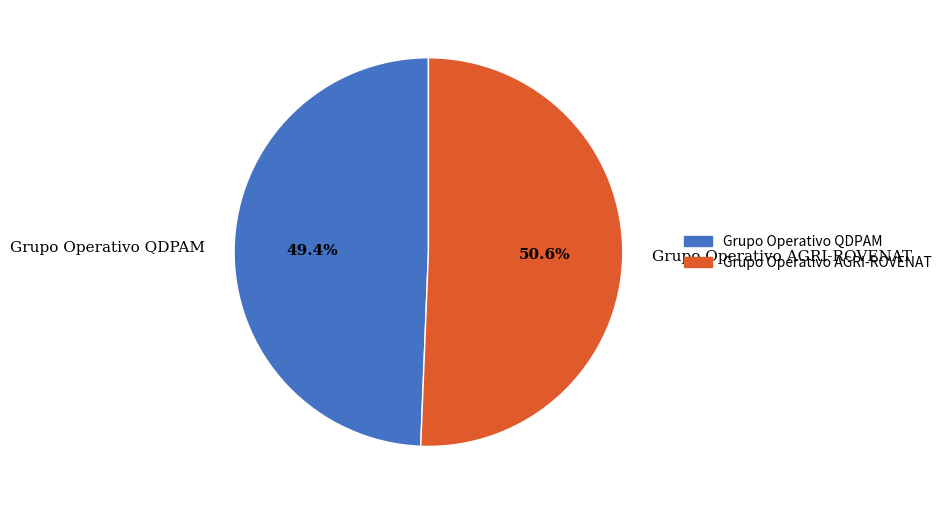

To the nearest percent, what is the difference between the largest and smallest slice percentages?

1%